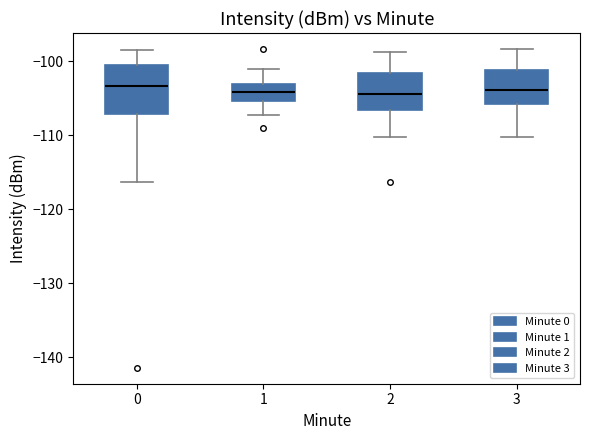

Which box is the tallest, from its lower edge to its upper edge?

0